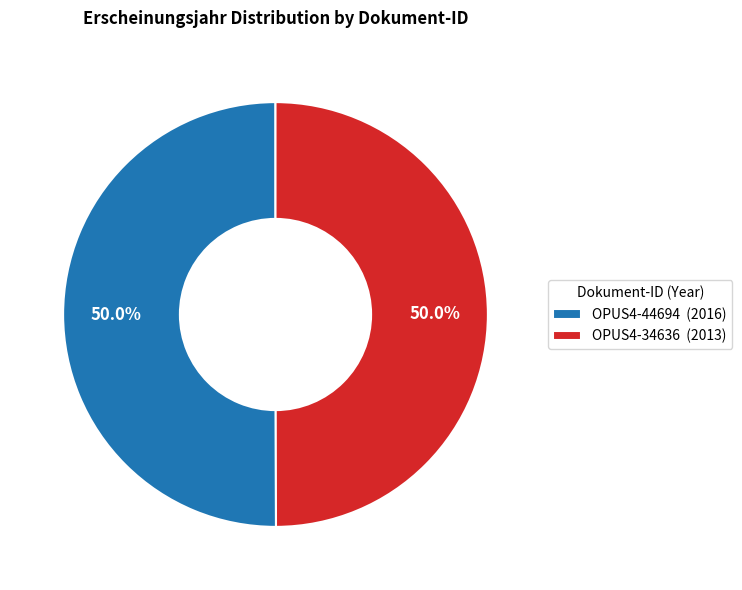

What percentage is the OPUS4-44694 slice, to the nearest percent?

50%